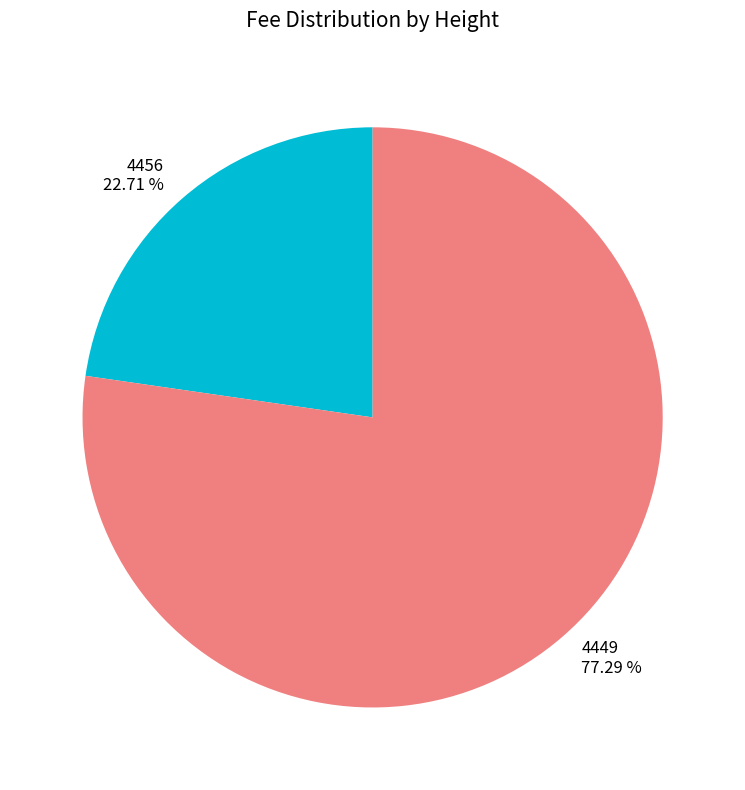

To the nearest percent, what percentage of the pie is 4449?

77%